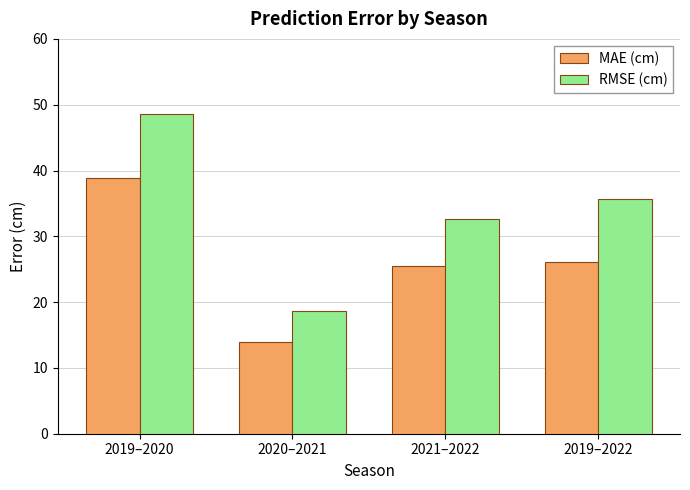

Is it true that MAE (cm) equals 43.0 at 2021–2022?

False